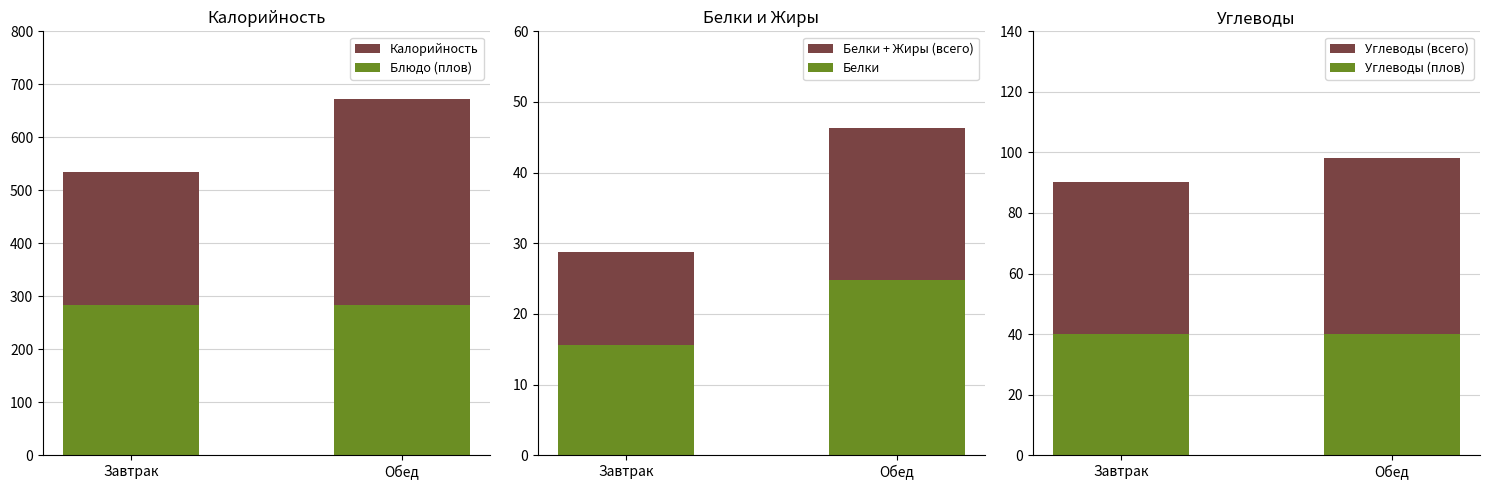

Count the number of data series in this chart.

6